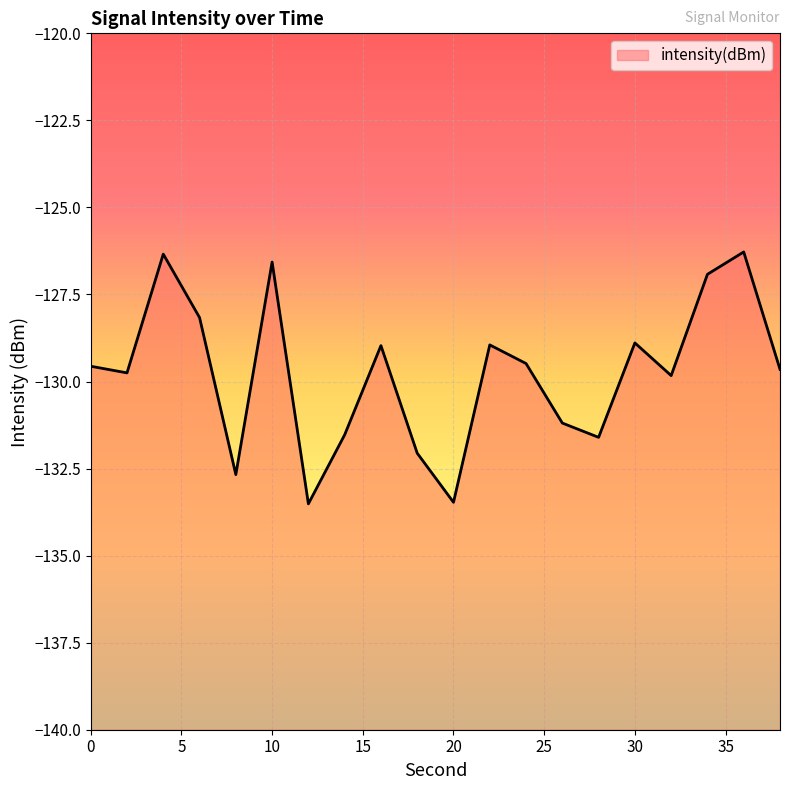

Rank the categories by value from highest to lowest.

36, 4, 10, 34, 6, 30, 22, 16, 24, 0, 38, 2, 32, 26, 14, 28, 18, 8, 20, 12